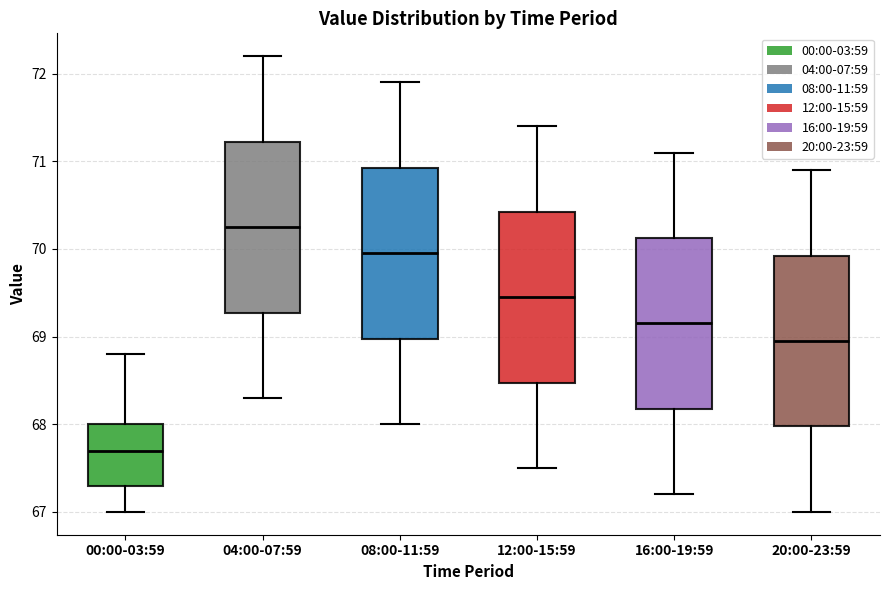

Which box has the lowest median line?

00:00-03:59